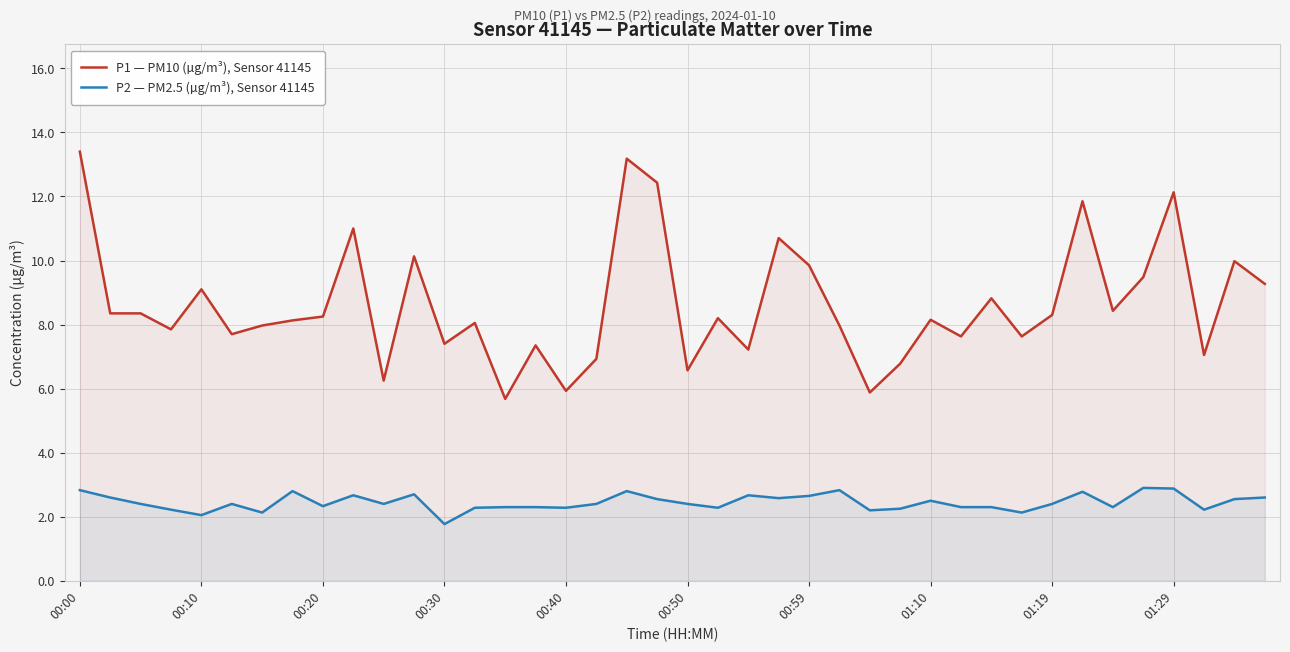

What value does the P2 — PM2.5 (µg/m³), Sensor 41145 series have at 25?

2.8